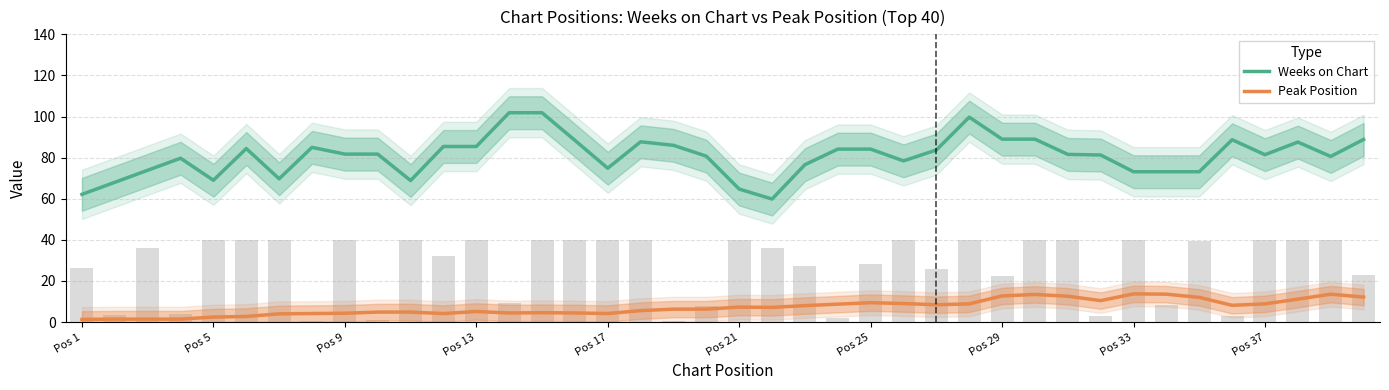

Rank the series by their maximum value, from lowest to highest.

Peak Position, Weeks on Chart